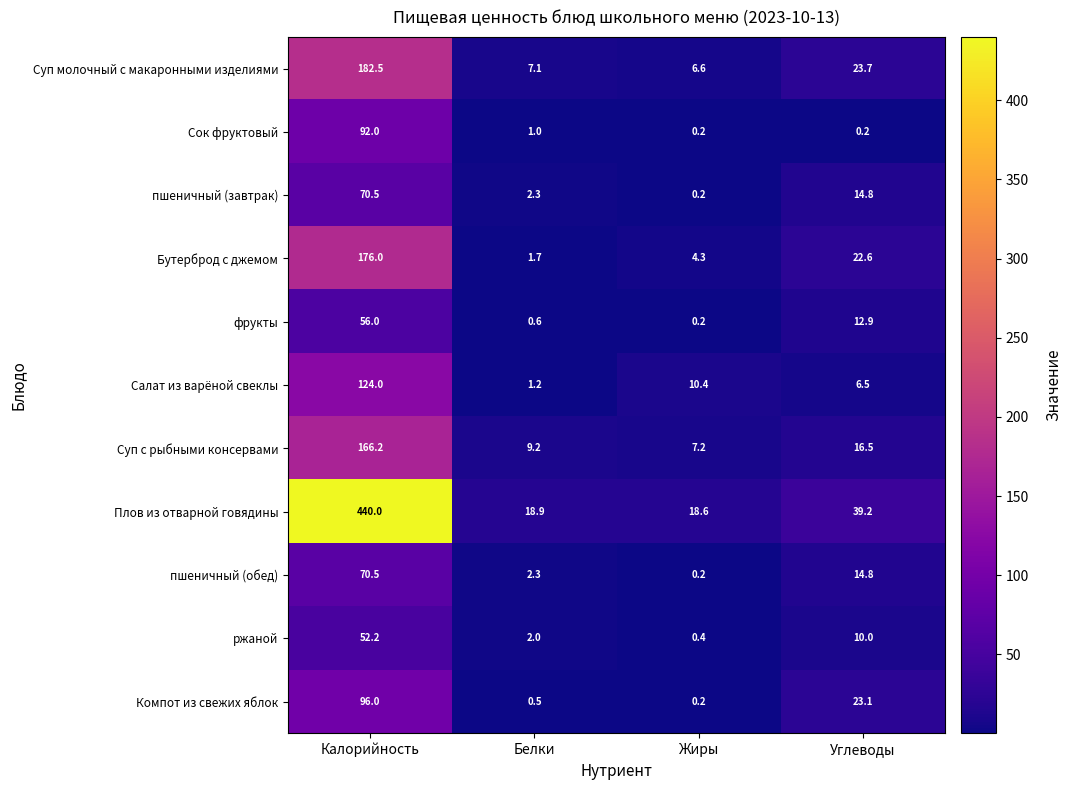

What is the difference between the Суп молочный с макаронными изделиями values at Жиры and Углеводы?

17.1